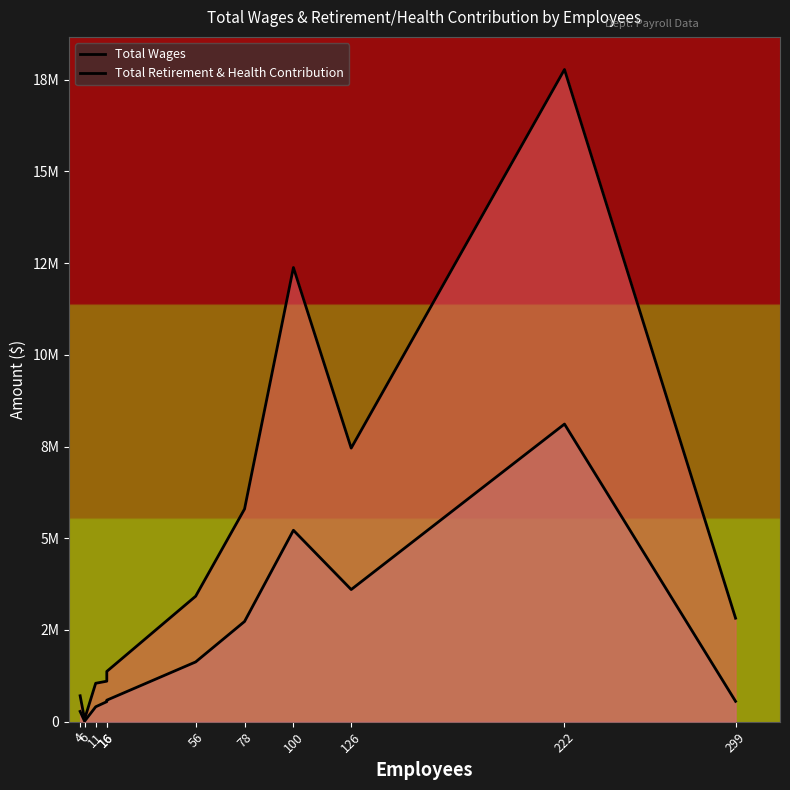

Rank the series by their maximum value, from highest to lowest.

Total Wages, Total Retirement & Health Contribution